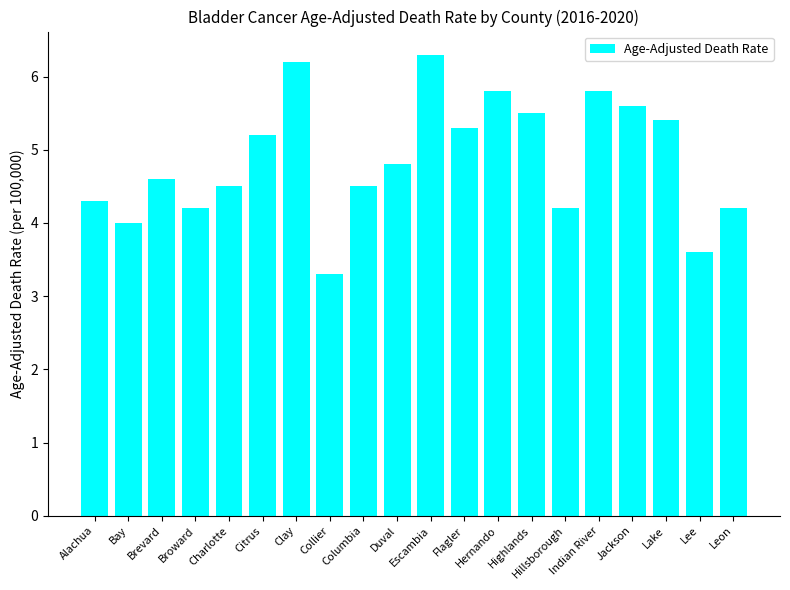

What is the maximum value shown in the chart?

6.3